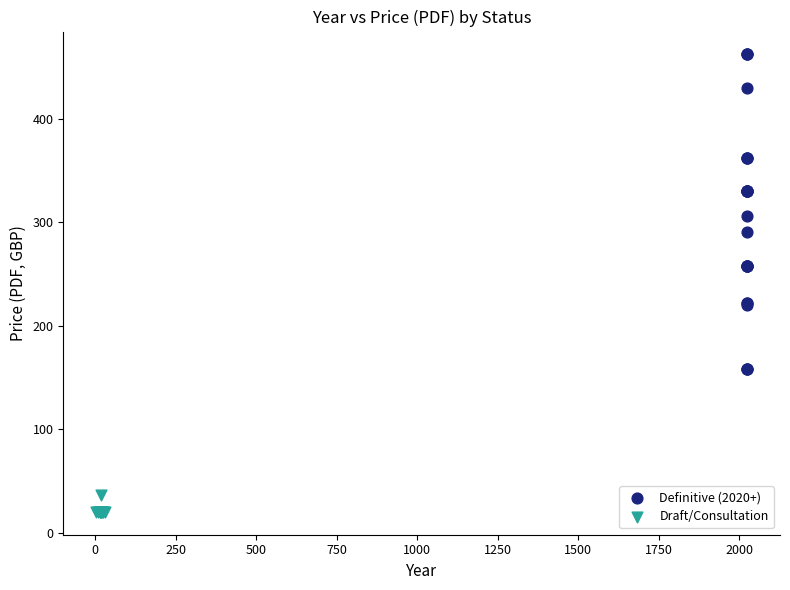

Which series contains the highest Y value?

Definitive (2020+)